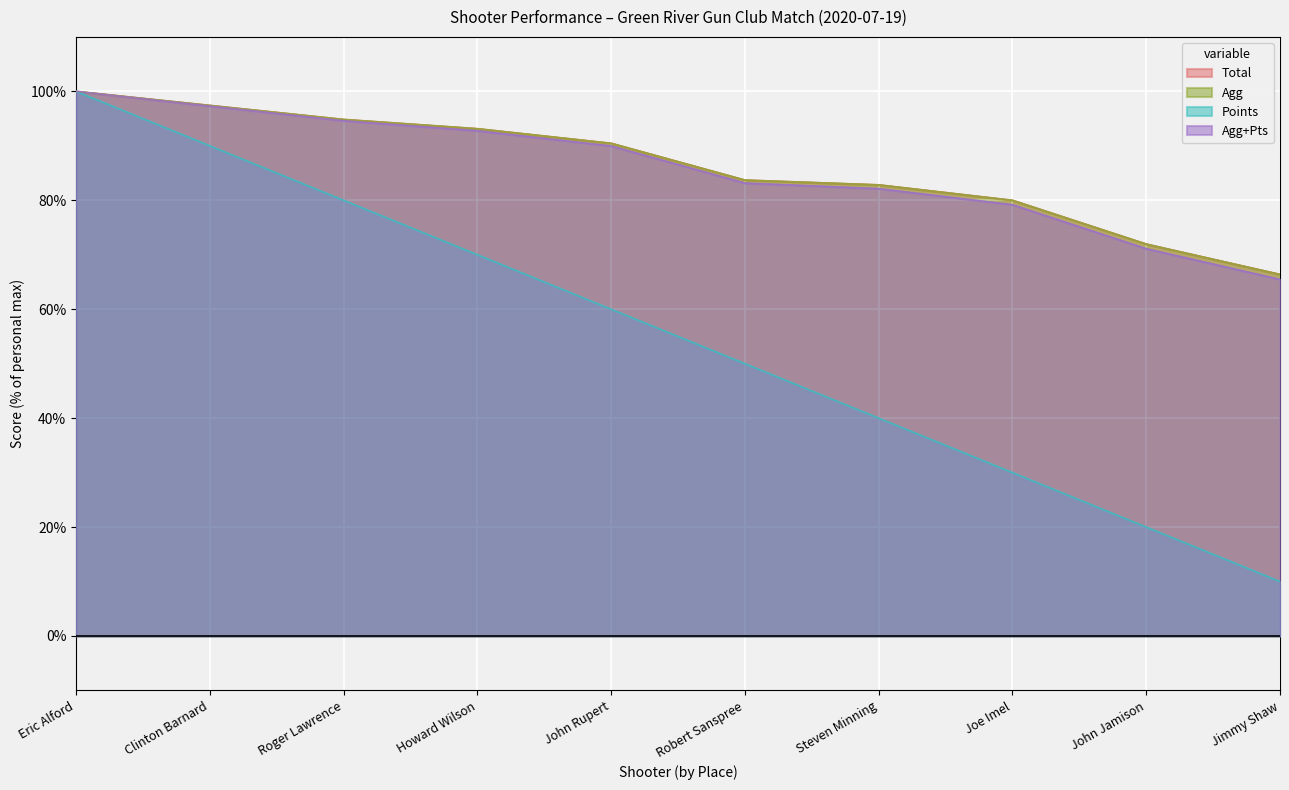

What is the average value of the Agg+Pts series?

85.6